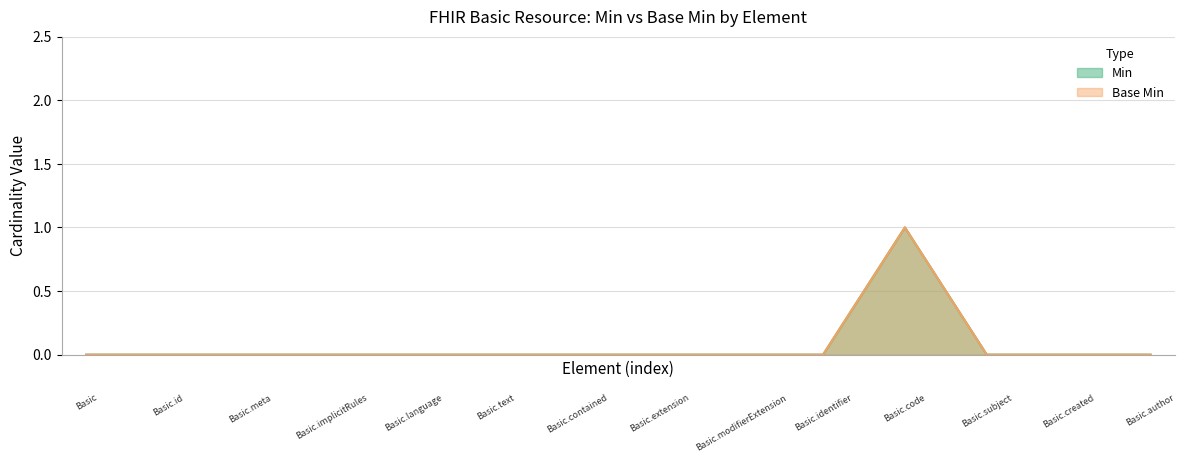

Reading left to right, what are all the values shown in this chart?

Min: 0	0	0	0	0	0	0	0	0	0	1	0	0	0
Base Min: 0	0	0	0	0	0	0	0	0	0	1	0	0	0